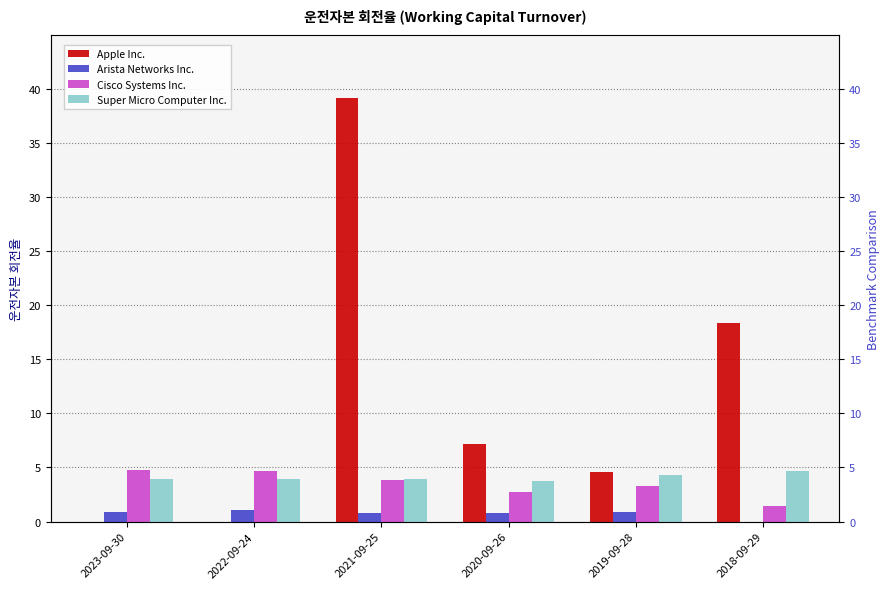

Which series has the largest total across all categories?

Apple Inc.